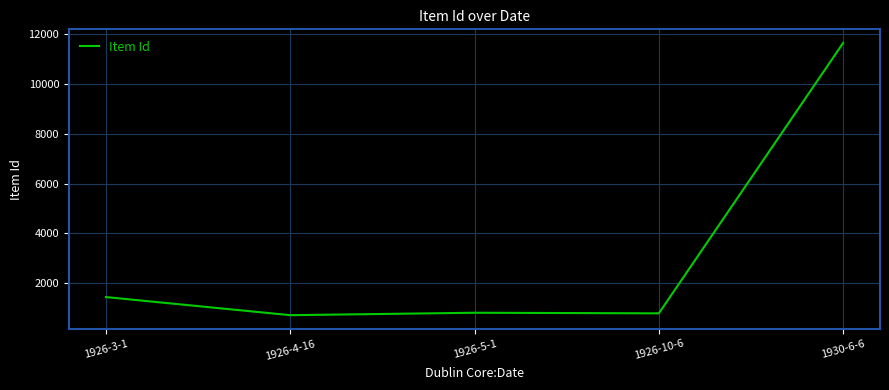

Does the chart have visible grid lines?

Yes